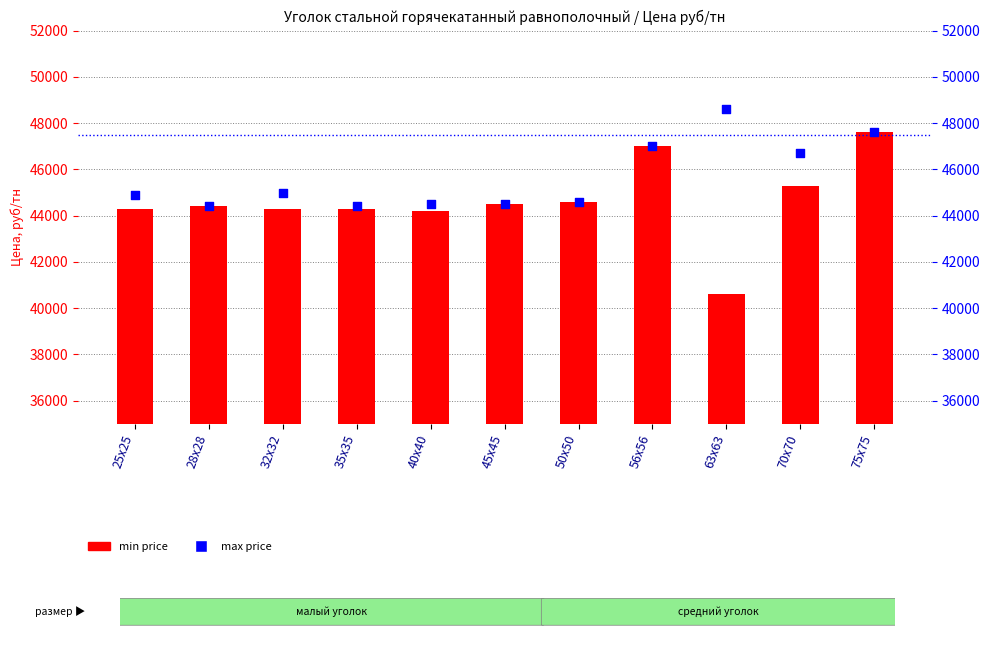

Is the value of max price at 56x56 greater than the value of min price at 50x50?

Yes